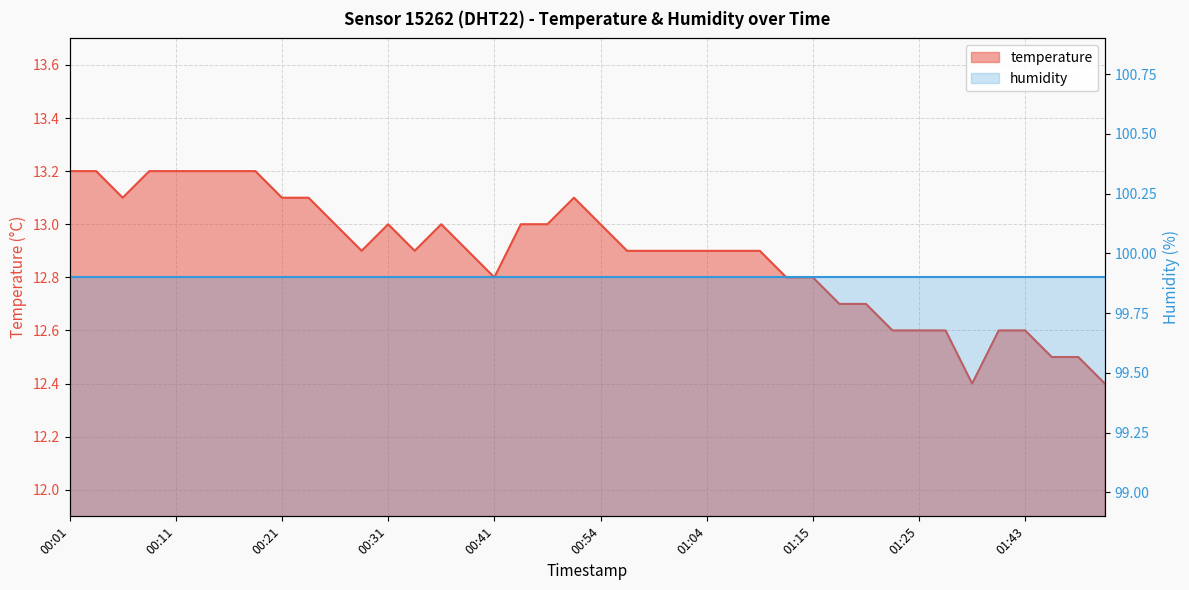

What is the smallest value displayed?

12.4